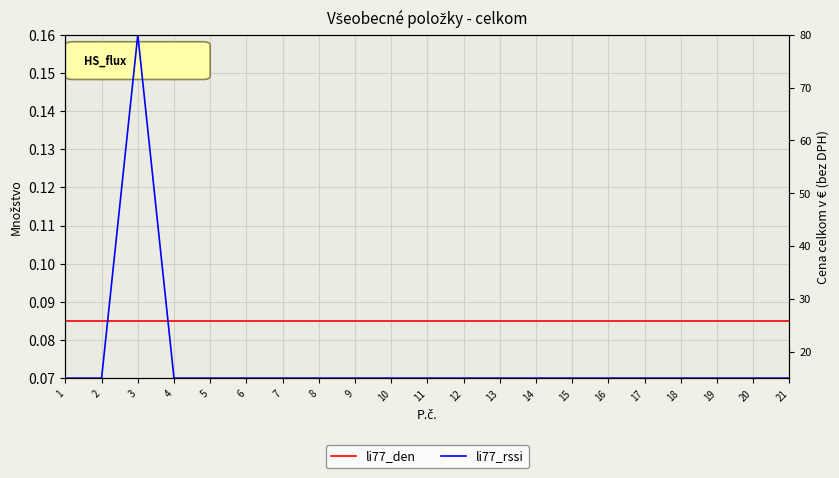

At which category is the sum across all series the highest?

3